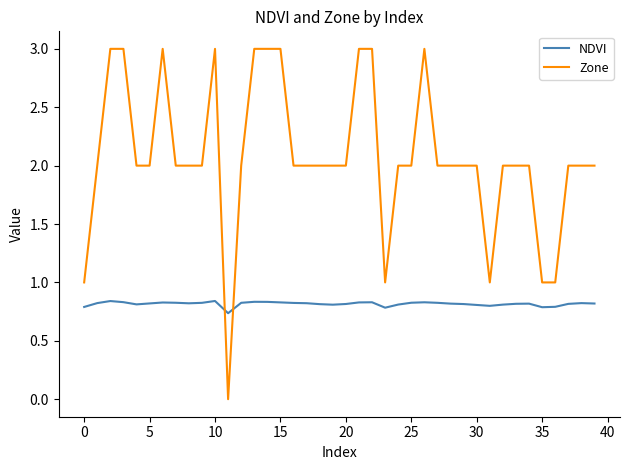

How many intersections are there between Zone and NDVI?

2